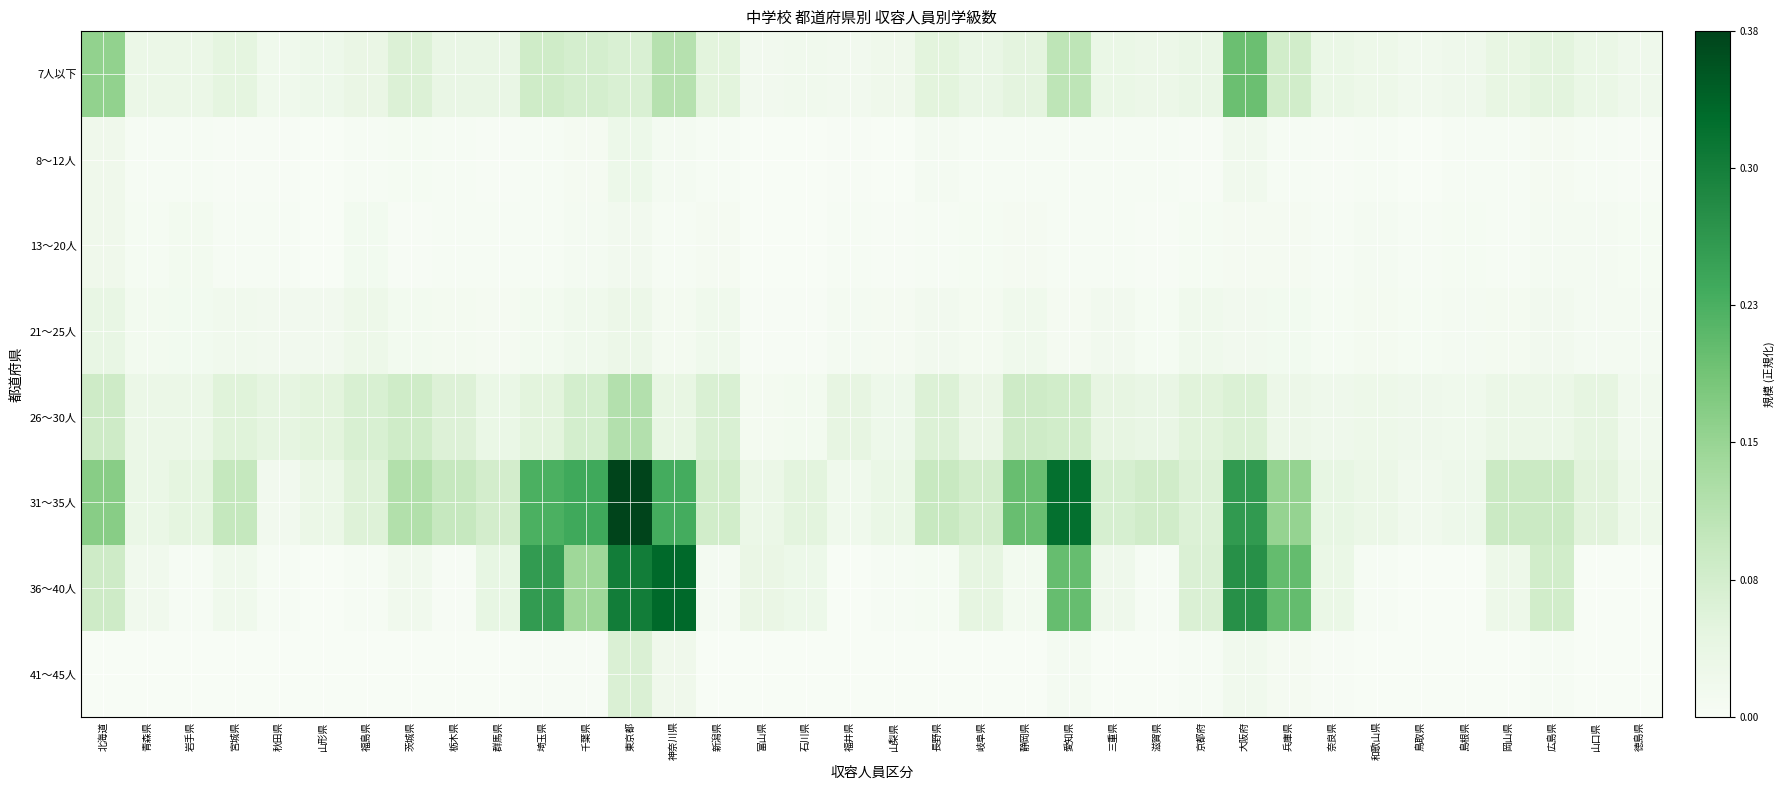

At how many categories does at least one series exceed 0?

36